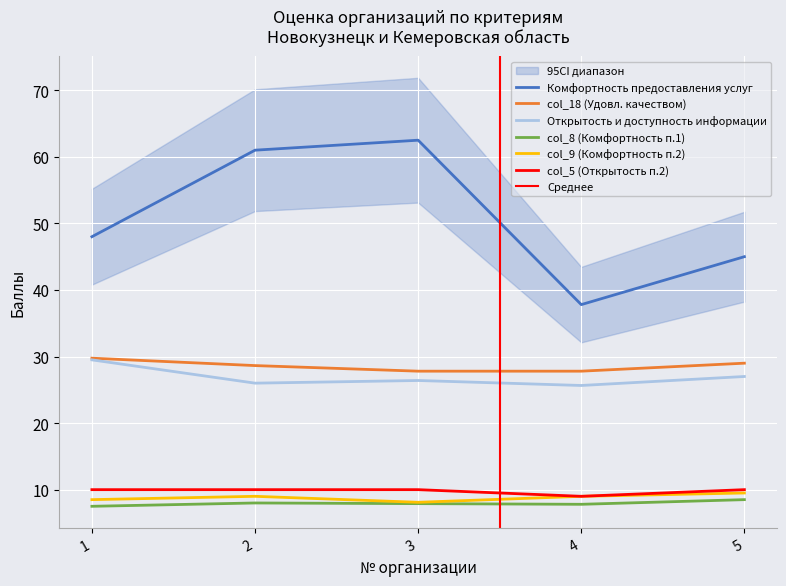

Reading left to right, list all the values displayed in this chart.

Комфортность предоставления услуг: 48.0	61.0	62.5	37.8	45.0
col_18 (Удовл. качеством): 29.8	28.6	27.8	27.8	29.0
Открытость и доступность информации: 29.5	26.0	26.4	25.6	27.0
col_8 (Комфортность п.1): 7.5	8.0	7.9	7.8	8.5
col_9 (Комфортность п.2): 8.5	9.0	8.1	9.0	9.5
col_5 (Открытость п.2): 10.0	10.0	10.0	9.0	10.0